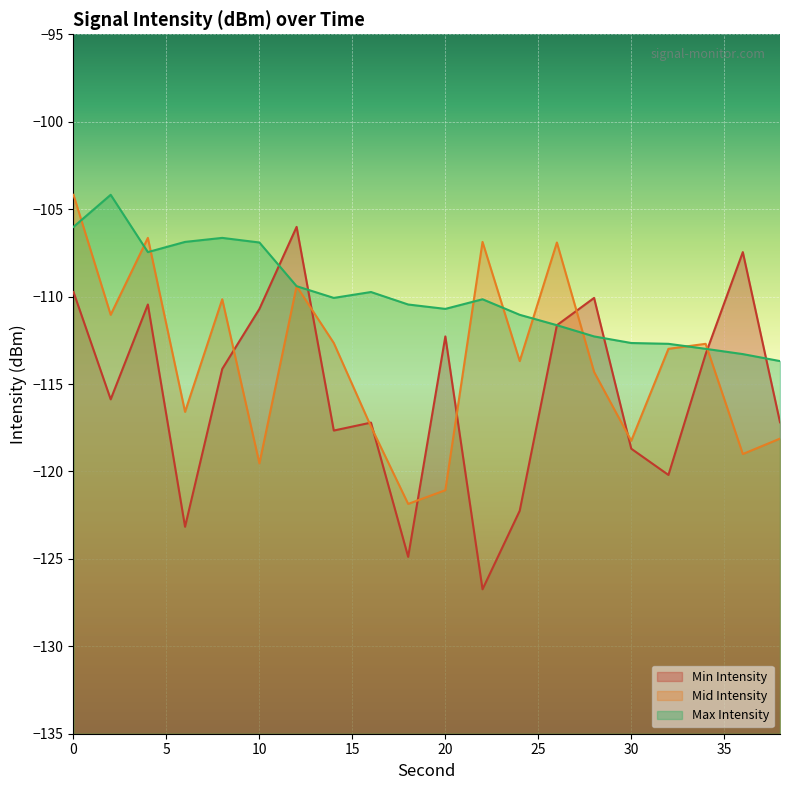

Reading left to right, what are all the values shown in this chart?

Min Intensity: -109.7	-115.9	-110.5	-123.2	-114.1	-110.7	-106.0	-117.7	-117.2	-124.9	-112.3	-126.7	-122.2	-111.6	-110.1	-118.7	-120.2	-113.3	-107.5	-117.2
Mid Intensity: -104.2	-111.0	-106.6	-116.6	-110.2	-119.5	-109.4	-112.7	-117.4	-121.9	-121.1	-106.9	-113.7	-106.9	-114.3	-118.2	-113.0	-112.7	-119.0	-118.1
Max Intensity: -106.0	-104.2	-107.5	-106.9	-106.6	-106.9	-109.4	-110.1	-109.7	-110.5	-110.7	-110.2	-111.0	-111.6	-112.3	-112.7	-112.7	-113.0	-113.3	-113.7